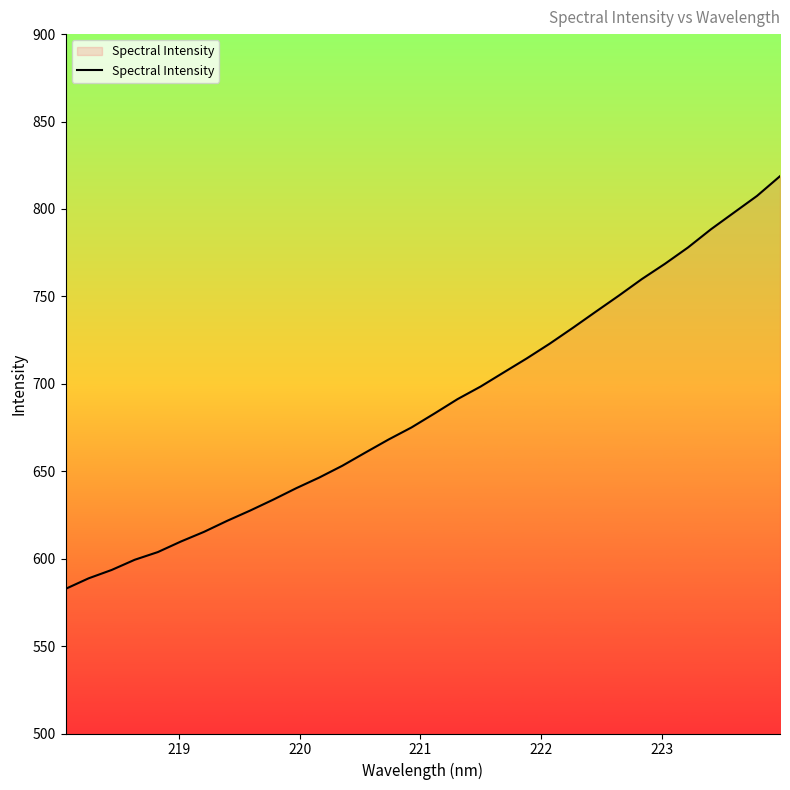

What is the difference between the maximum and minimum values?

236.0